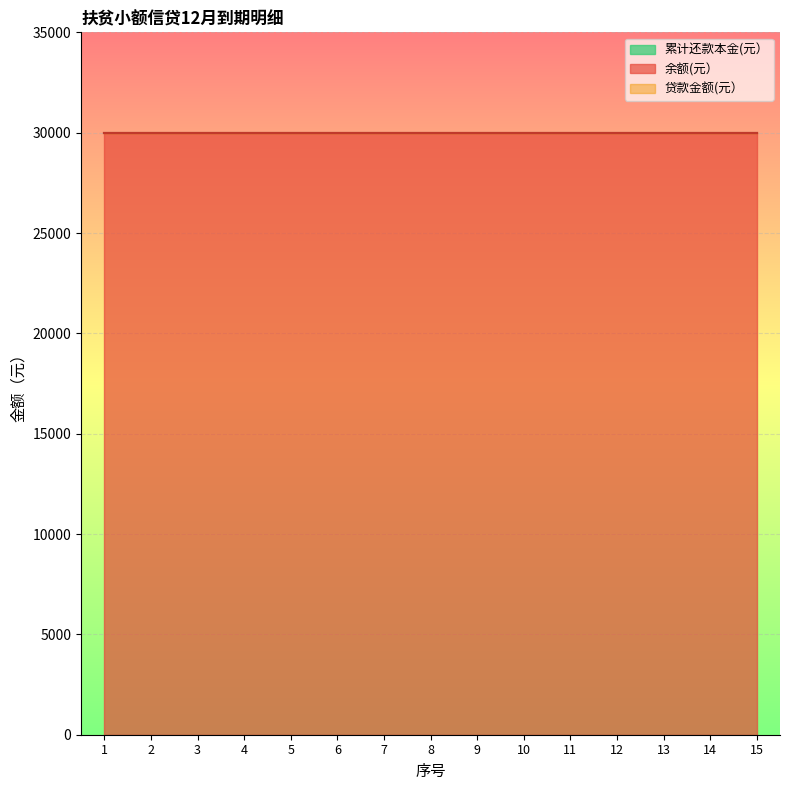

Reading right to left, transcribe all the data shown in this chart.

贷款金额(元）: 15=30000	14=30000	13=30000	12=30000	11=30000	10=30000	9=30000	8=30000	7=30000	6=30000	5=30000	4=30000	3=30000	2=30000	1=30000
余额(元）: 15=30000	14=30000	13=30000	12=30000	11=30000	10=30000	9=30000	8=30000	7=30000	6=30000	5=30000	4=30000	3=30000	2=30000	1=30000
累计还款本金(元）: 15=0	14=0	13=0	12=0	11=0	10=0	9=0	8=0	7=0	6=0	5=0	4=0	3=0	2=0	1=0